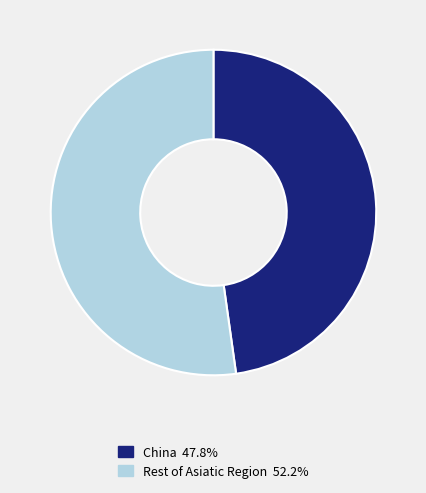

Does China 47.8% account for over 50% of the chart?

No